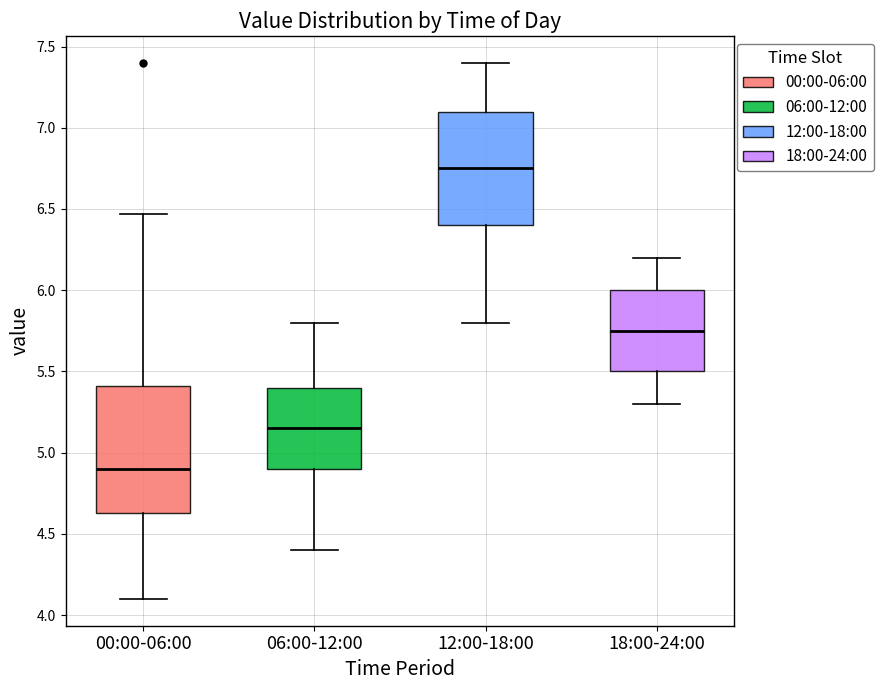

Reading left to right, read every box against the y-axis: the position of its median line, the range the box covers, and the ends of its whiskers. The values are not printed on the chart, so give them approximately, as read against the axis.

00:00-06:00: median 4.90, box 4.65 to 5.40, whiskers 4.10 to 6.45
06:00-12:00: median 5.15, box 4.90 to 5.40, whiskers 4.40 to 5.80
12:00-18:00: median 6.75, box 6.40 to 7.10, whiskers 5.80 to 7.40
18:00-24:00: median 5.75, box 5.50 to 6.00, whiskers 5.30 to 6.20